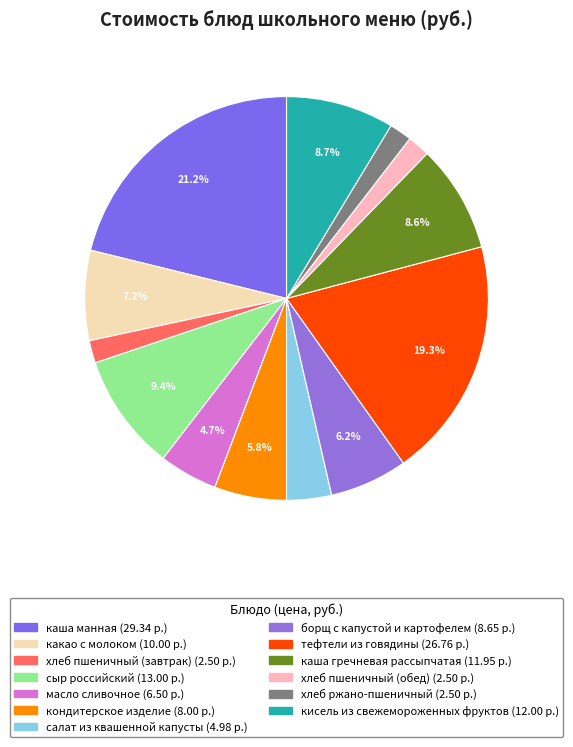

True or false: хлеб пшеничный (обед) accounts for 11% of the total.

False